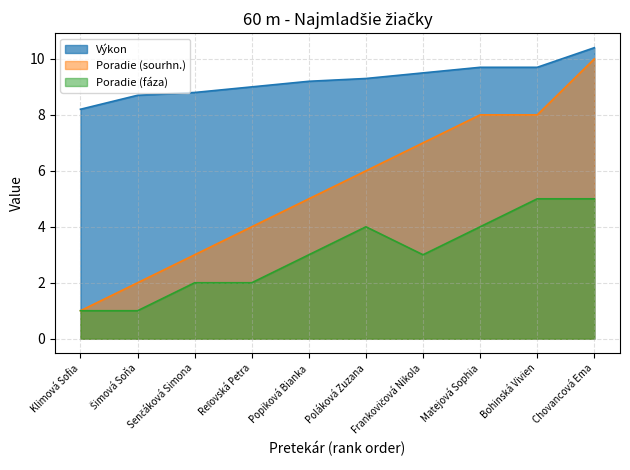

Reading left to right, extract all data points from this chart.

Výkon: Klimová Sofia=8.2	Šimová Soňa=8.7	Senčáková Simona=8.8	Reľovská Petra=9.0	Popiková Bianka=9.2	Poláková Zuzana=9.3	Frankovičová Nikola=9.5	Matejová Sophia=9.7	Bohinská Vivien=9.7	Chovancová Ema=10.4
Poradie (sourhn.): Klimová Sofia=1.0	Šimová Soňa=2.0	Senčáková Simona=3.0	Reľovská Petra=4.0	Popiková Bianka=5.0	Poláková Zuzana=6.0	Frankovičová Nikola=7.0	Matejová Sophia=8.0	Bohinská Vivien=8.0	Chovancová Ema=10.0
Poradie (fáza): Klimová Sofia=1.0	Šimová Soňa=1.0	Senčáková Simona=2.0	Reľovská Petra=2.0	Popiková Bianka=3.0	Poláková Zuzana=4.0	Frankovičová Nikola=3.0	Matejová Sophia=4.0	Bohinská Vivien=5.0	Chovancová Ema=5.0